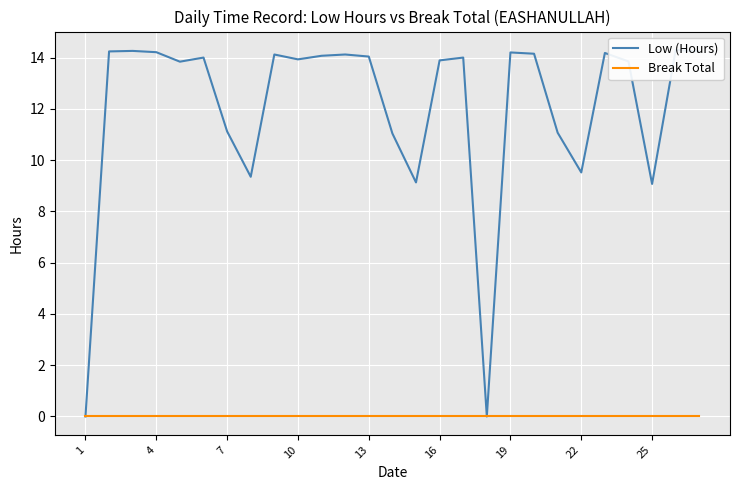

Is it true that Break Total equals 0.0 at 25?

True